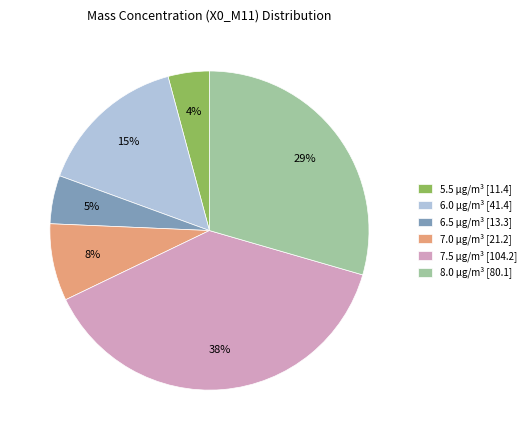

Count the number of slices in the pie.

6